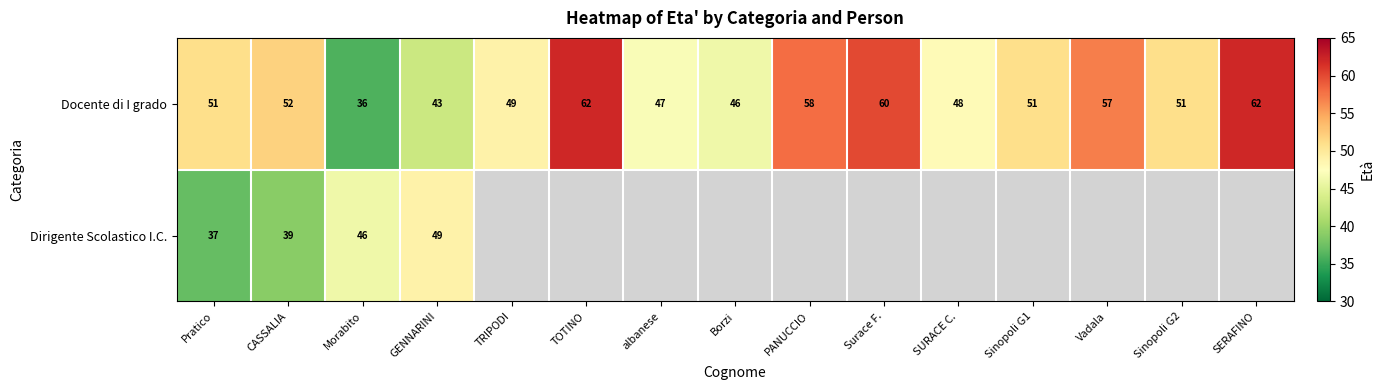

How many distinct data groups are displayed?

2